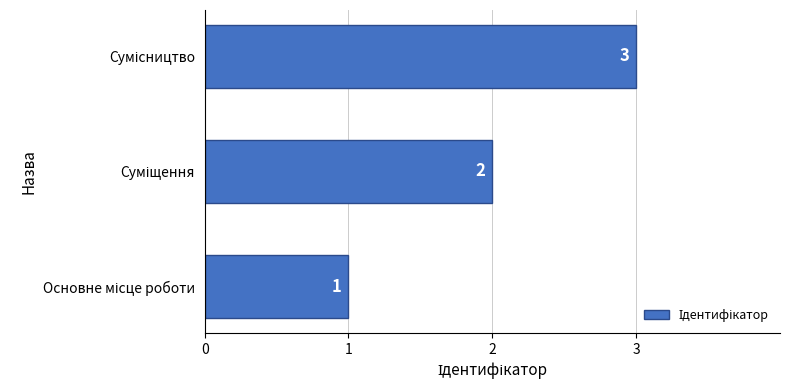

What is the maximum value shown in the chart?

3